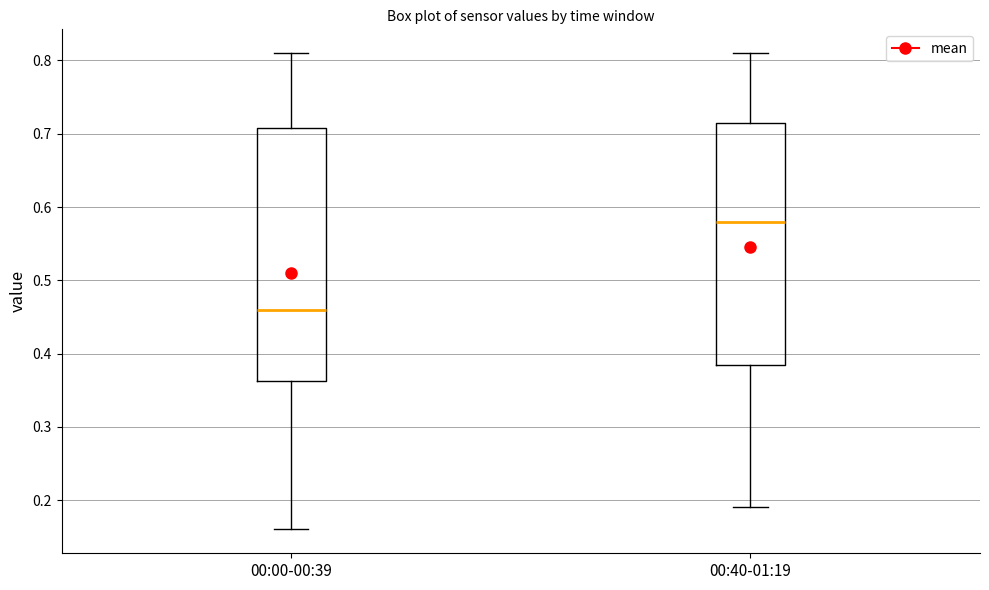

Which box is the tallest, from its lower edge to its upper edge?

00:00-00:39